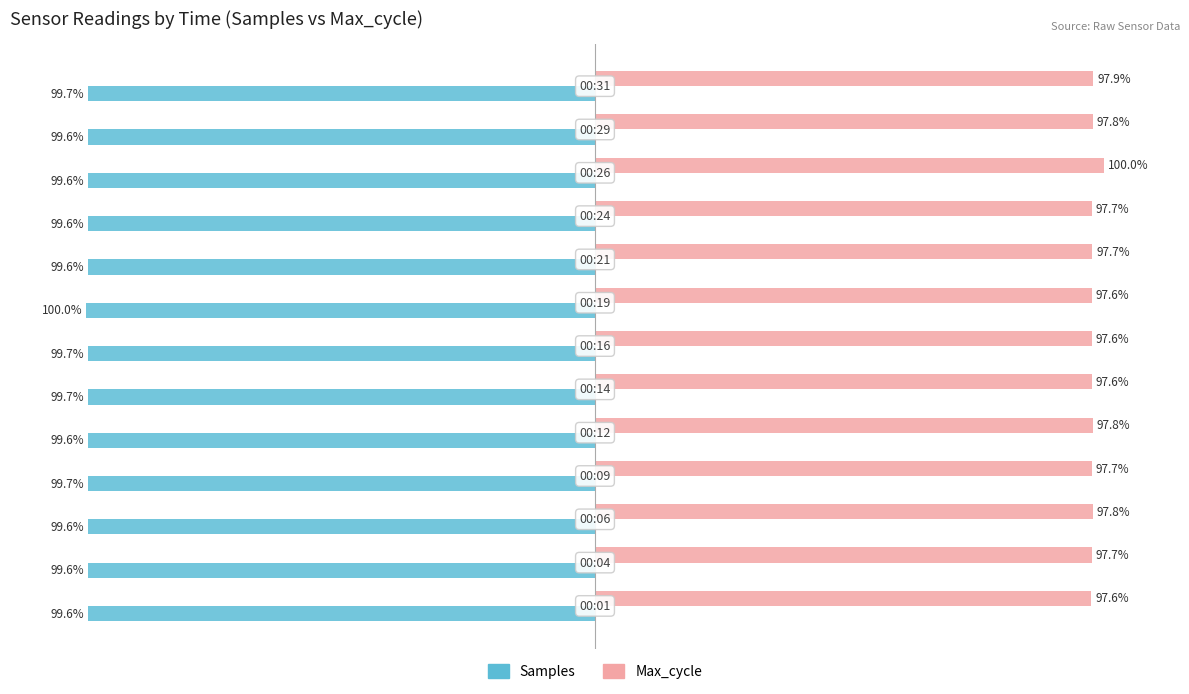

Which series has the largest total across all categories?

Max_cycle